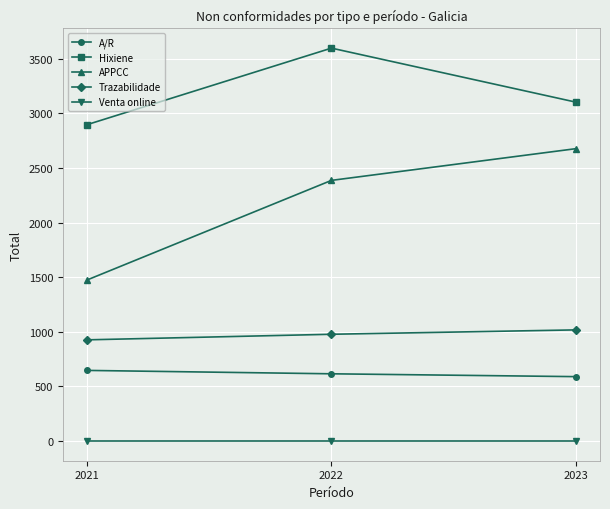

Does the chart have visible grid lines?

Yes